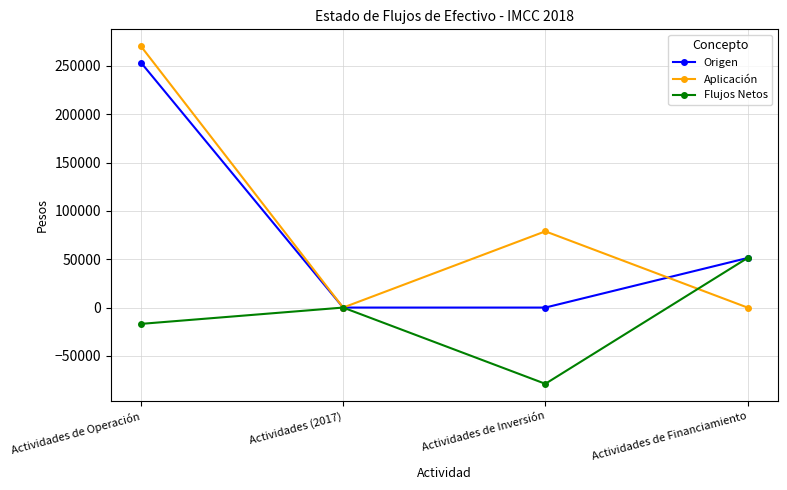

Reading right to left, extract all data points from this chart.

Origen: 51280	0	0	253524
Aplicación: 0	78882	0	270412
Flujos Netos: 51280	-78882	0	-16888